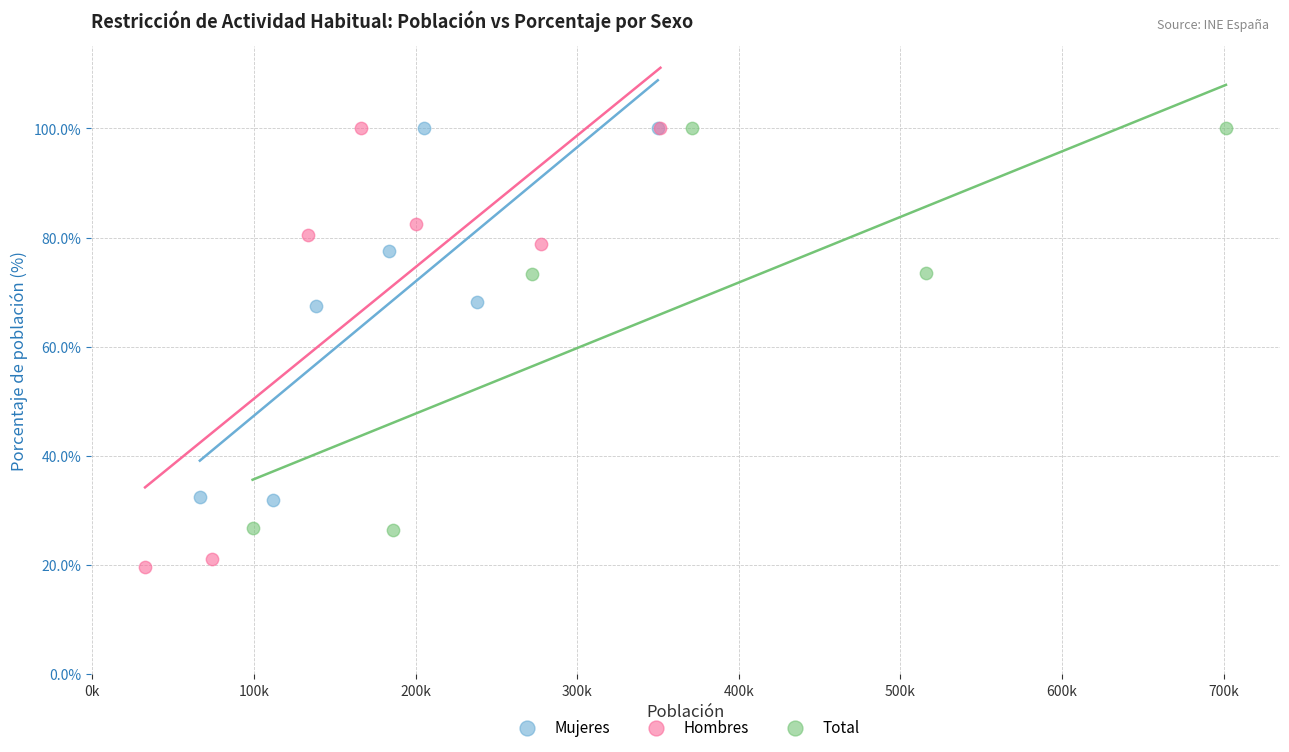

What are all the series names shown in the legend?

Mujeres, Hombres, Total